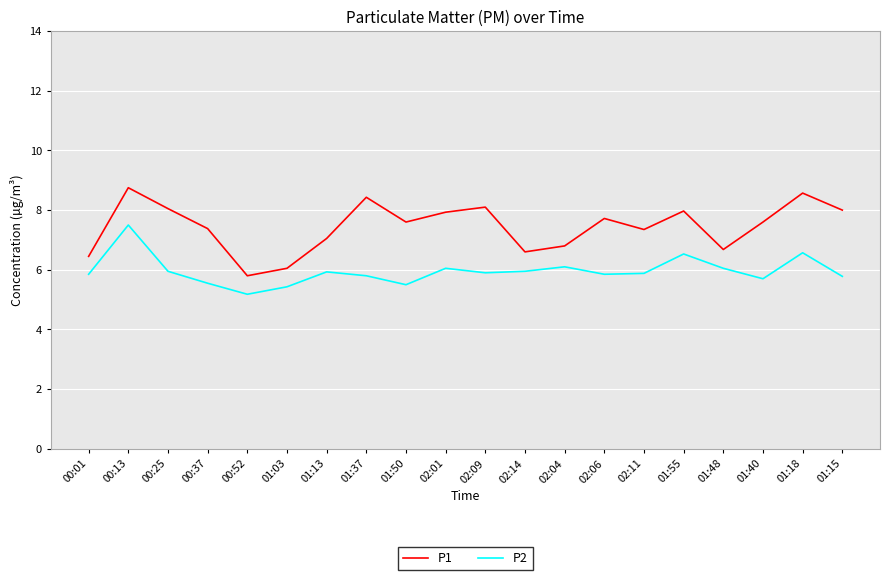

Between 00:25 and 01:37, which series saw the biggest shift?

P1